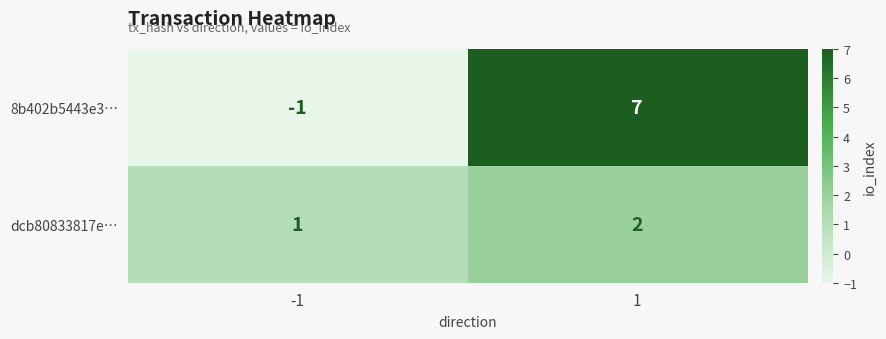

What is the minimum value shown in the chart?

-1